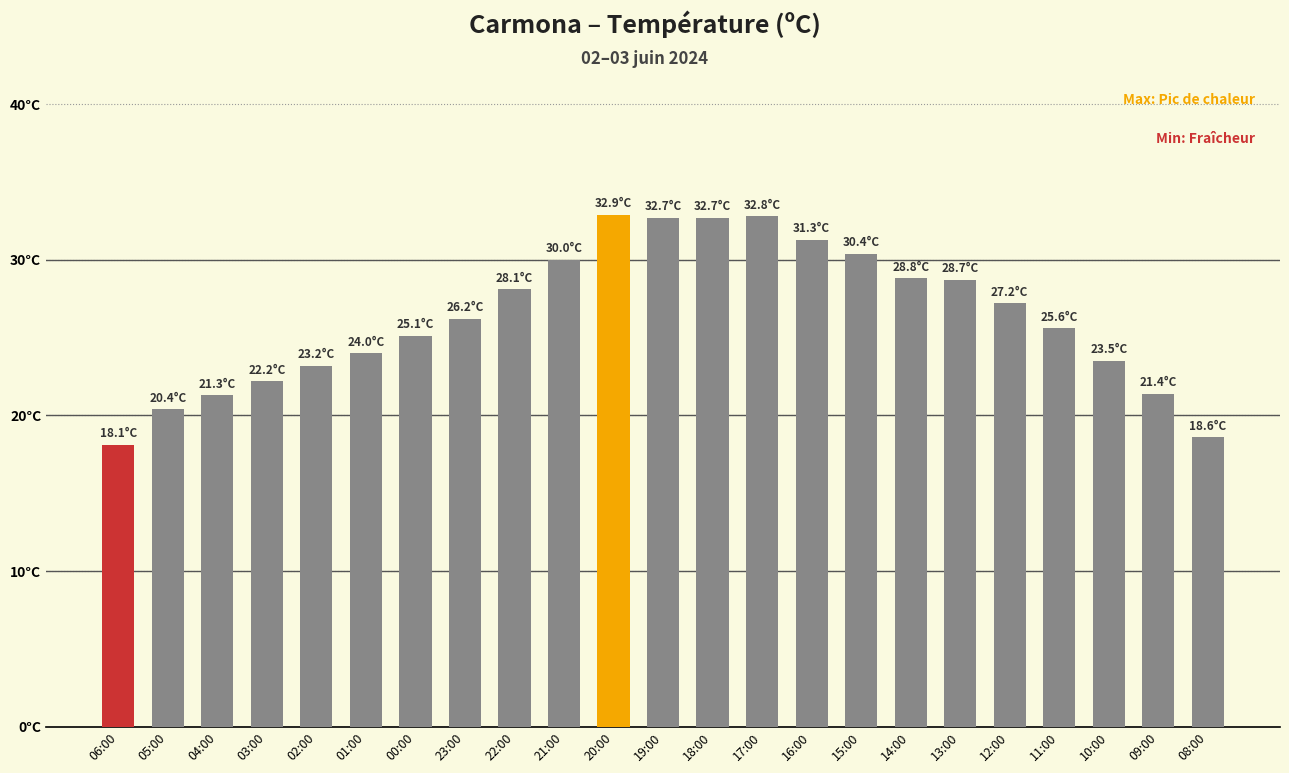

What is the value of the 15th bar from the left?

31.3